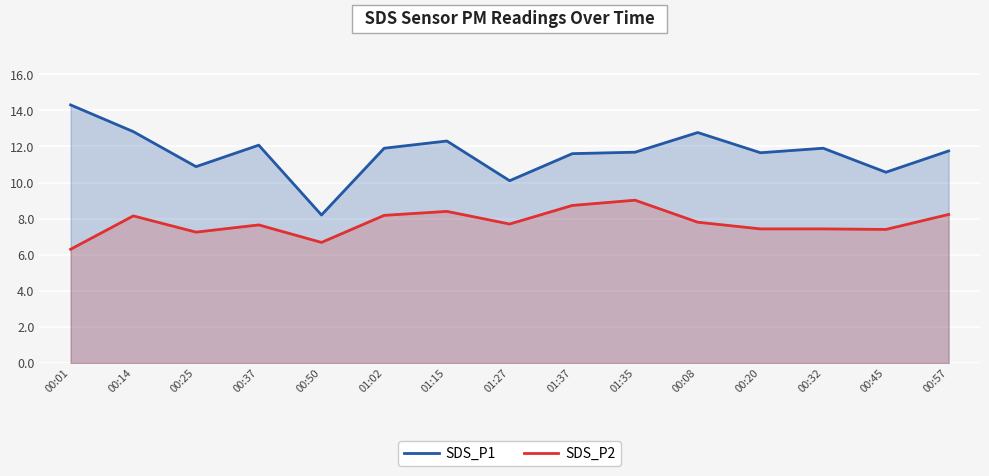

What is the maximum value shown in the chart?

14.3